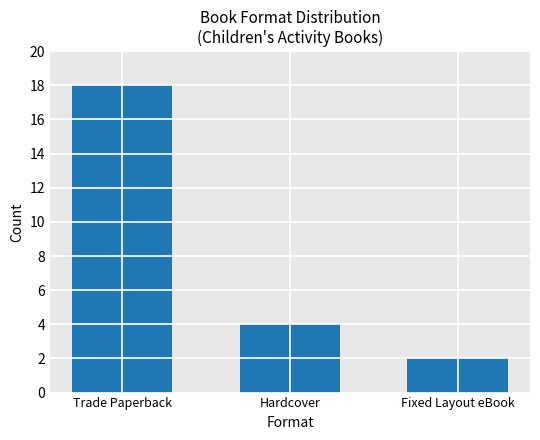

The chart shows a value of 27 at Trade Paperback. True or false?

False